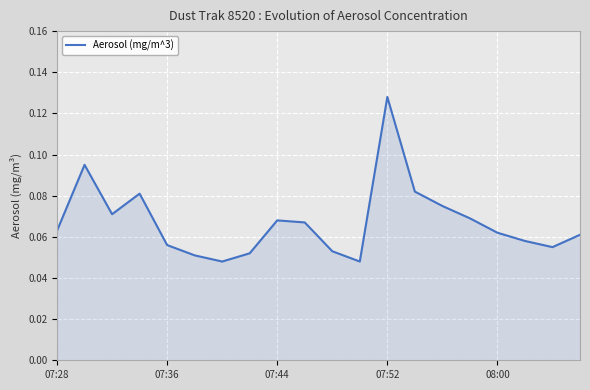

How many interior local valleys (lower than both neighbors) does the data have?

4